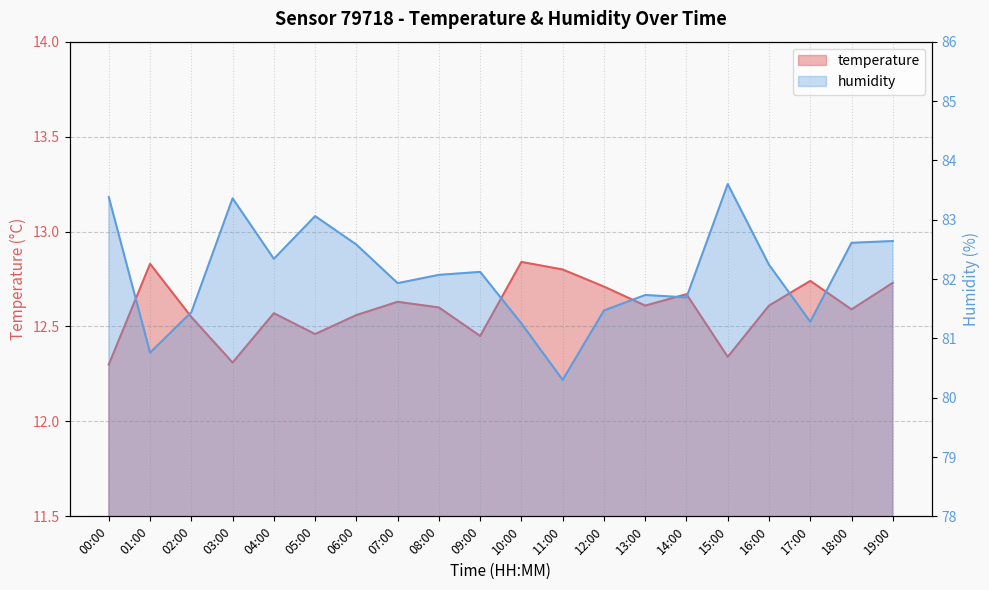

Is the value of temperature at 14:00 greater than the value of humidity at 11:00?

No